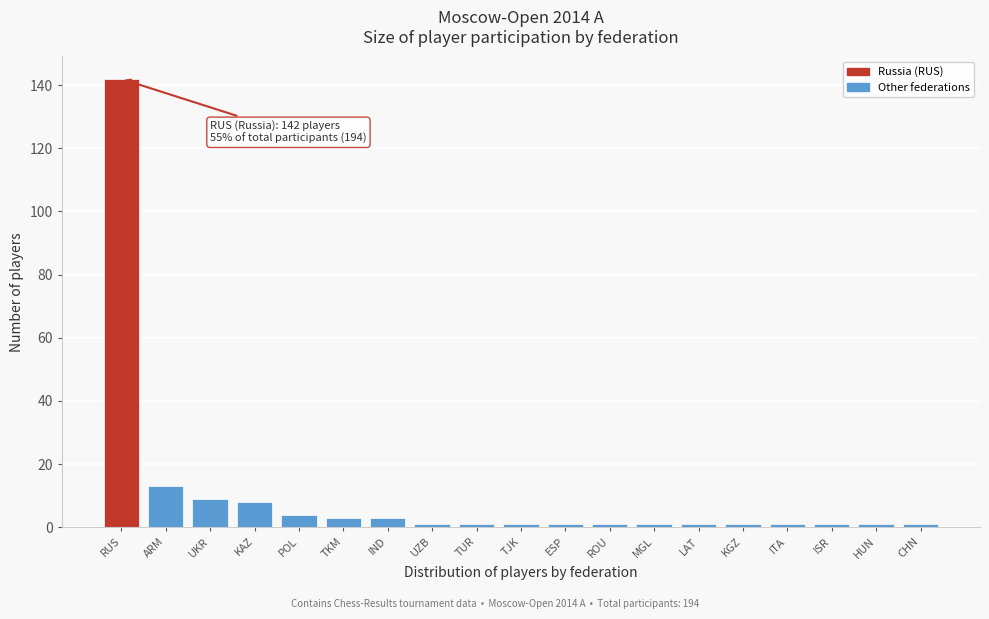

Reading left to right, transcribe all the data shown in this chart.

142	13	9	8	4	3	3	1	1	1	1	1	1	1	1	1	1	1	1